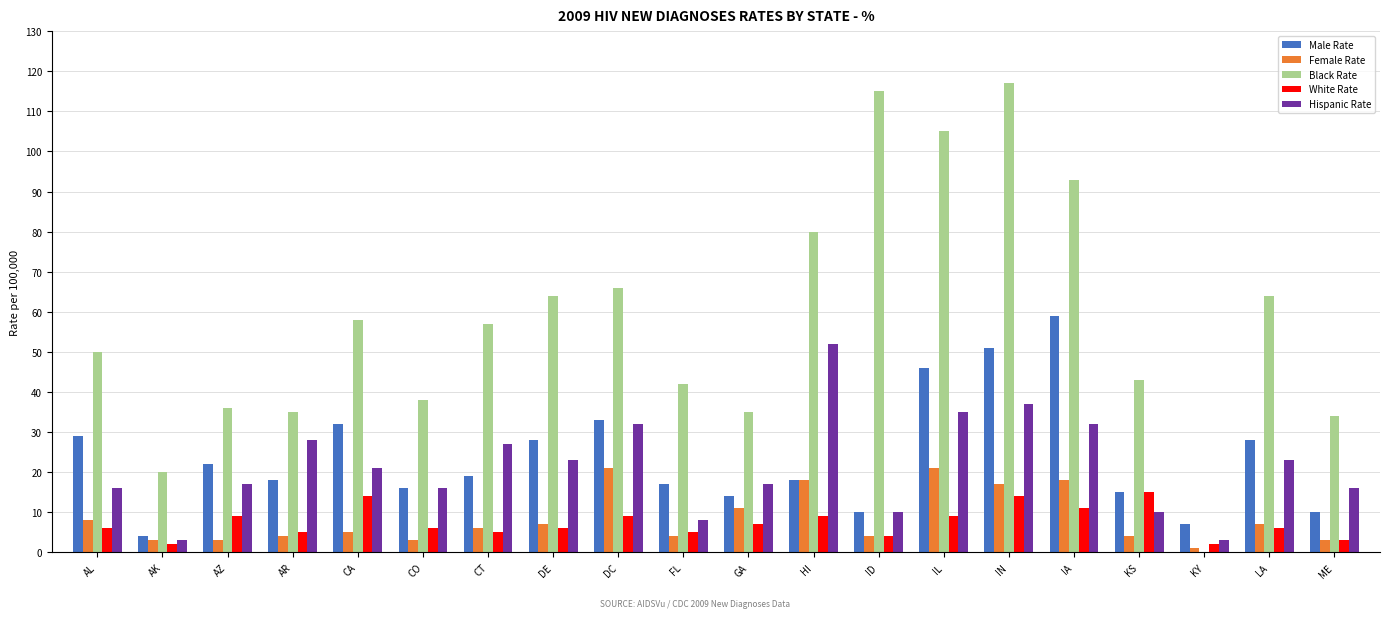

Is it true that Male Rate equals 16 at CO?

True